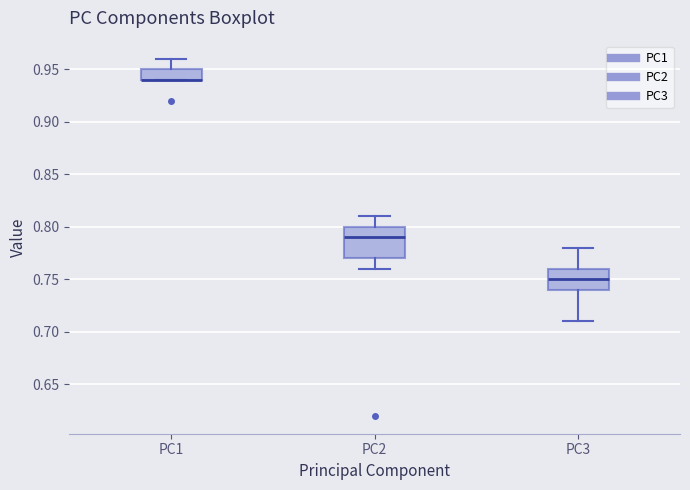

Reading left to right, transcribe this box plot: for each box, give where its median line is, the range the box spans, and where its two whiskers end, as read against the y-axis. The values are not printed on the chart, so give them approximately, as read against the axis.

PC1: median 0.94 (drawn on the box's lower edge), box 0.94 to 0.95, whiskers 0.94 to 0.96
PC2: median 0.79, box 0.77 to 0.80, whiskers 0.76 to 0.81
PC3: median 0.75, box 0.74 to 0.76, whiskers 0.71 to 0.78